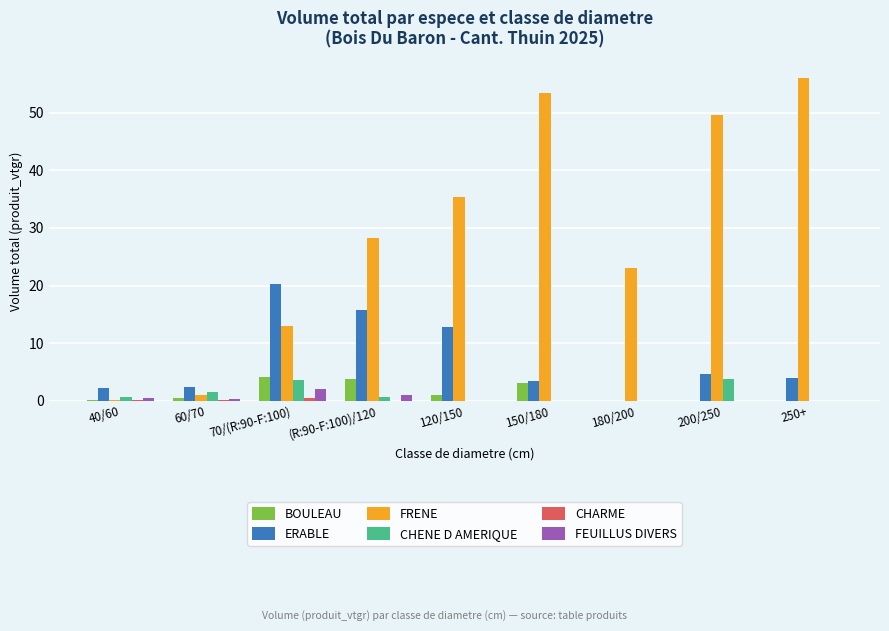

What is the sum of all FRENE values?

260.1